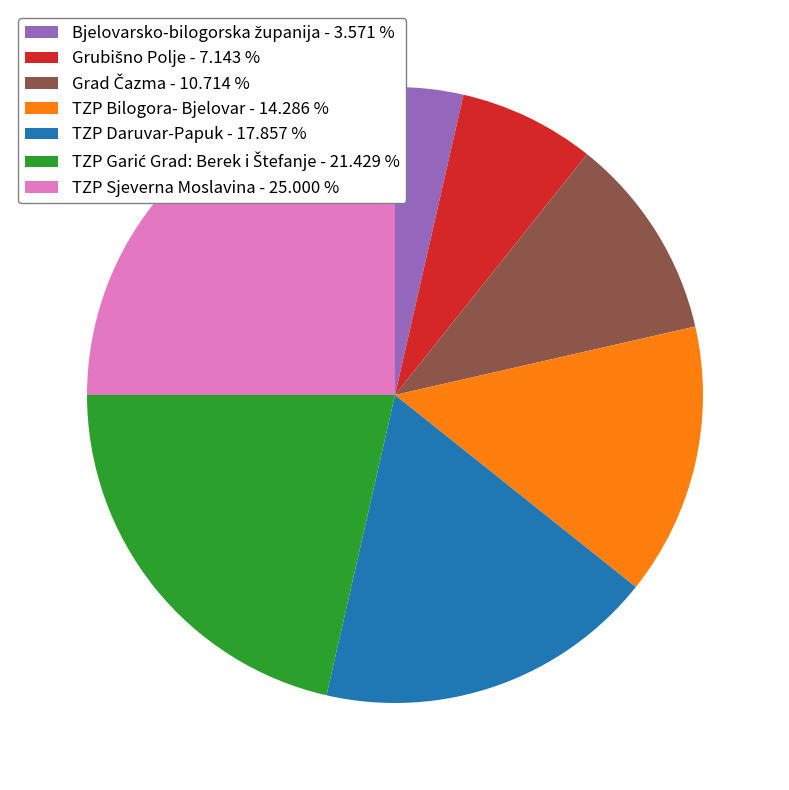

Is there a majority slice in this chart?

No